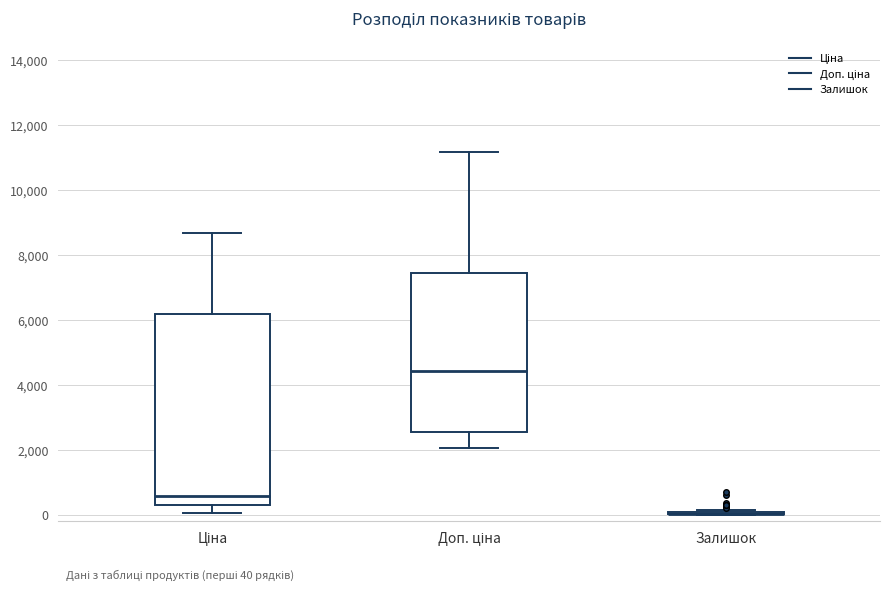

Which box is the tallest, from its lower edge to its upper edge?

Ціна